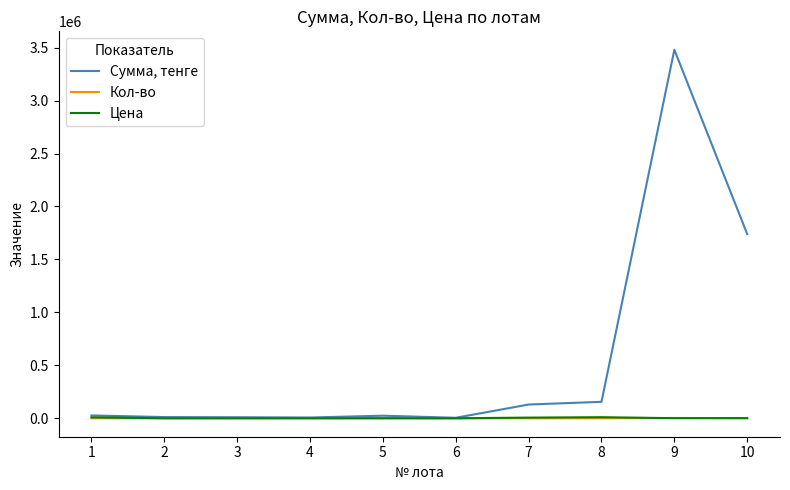

List the series in order of their peak value, lowest first.

Кол-во, Цена, Сумма, тенге